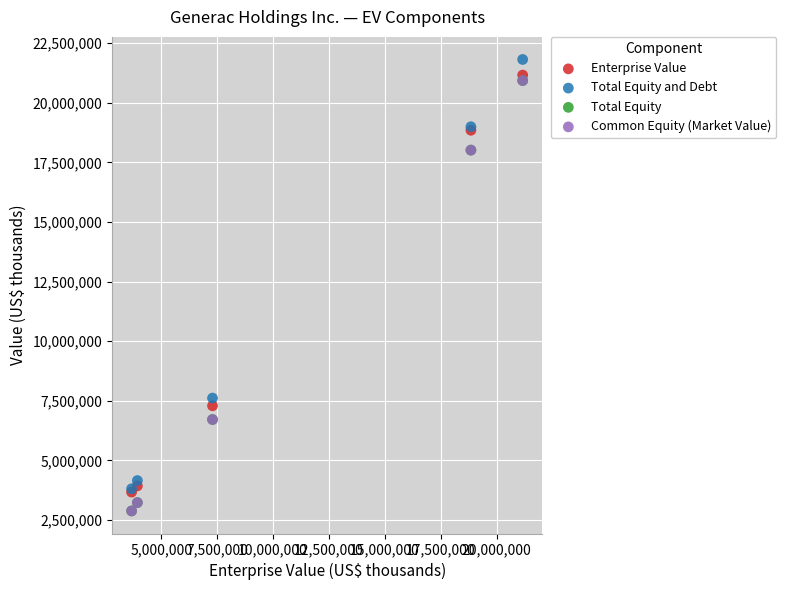

What are all the series names shown in the legend?

Enterprise Value, Total Equity and Debt, Total Equity, Common Equity (Market Value)